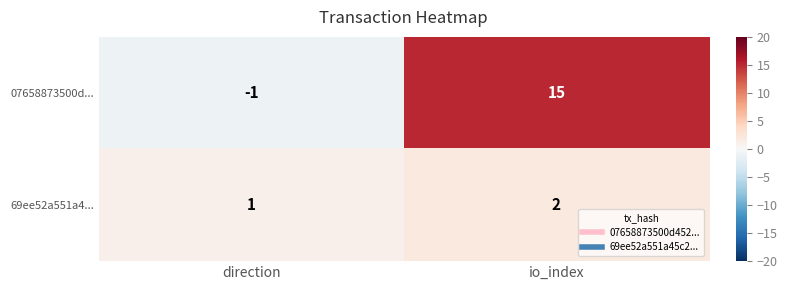

The value of 69ee52a551a4... at io_index is 2. True or false?

True